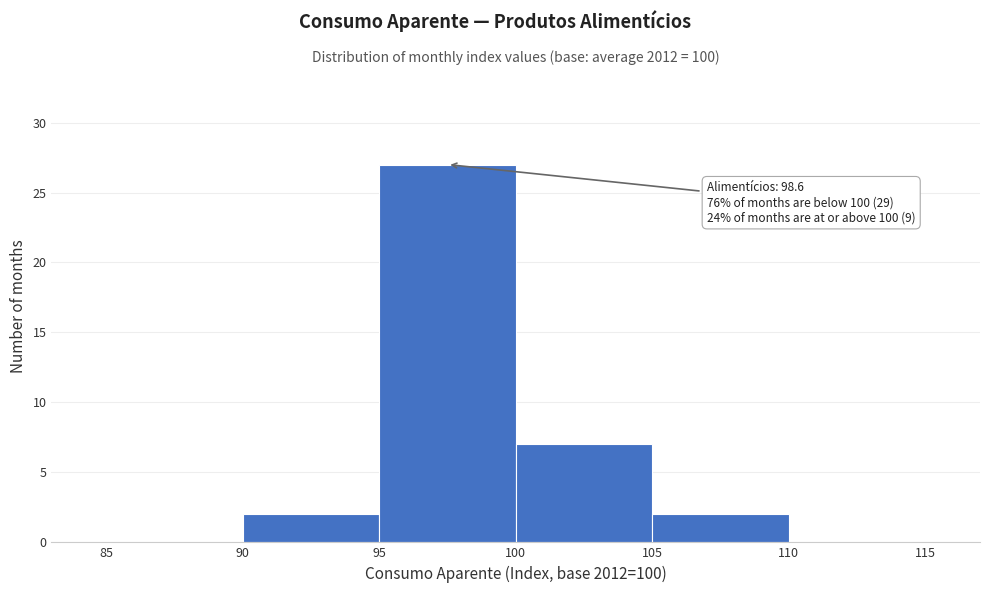

Over which range of the x-axis is the bar tallest?

95 to 100